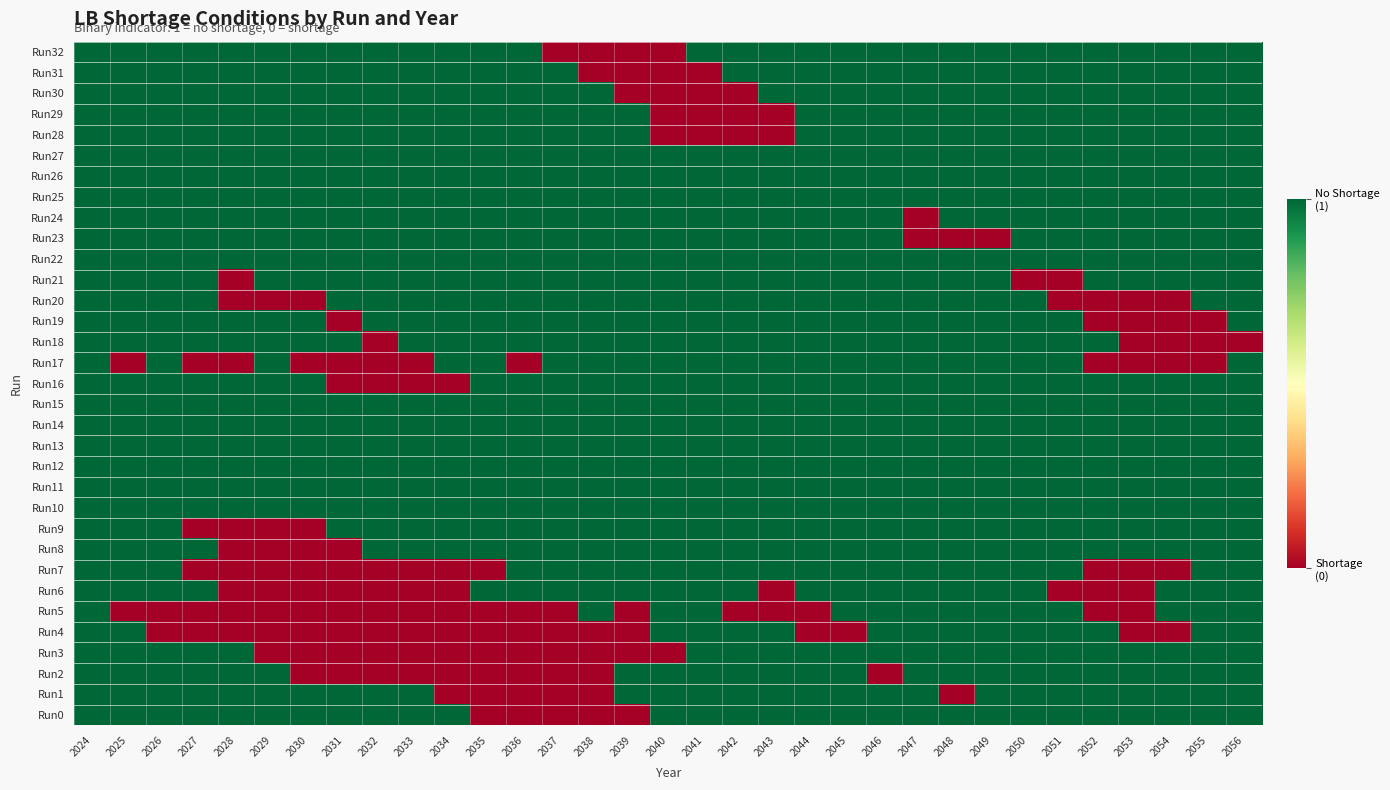

At which category does the chart reach its minimum across all series?

2035